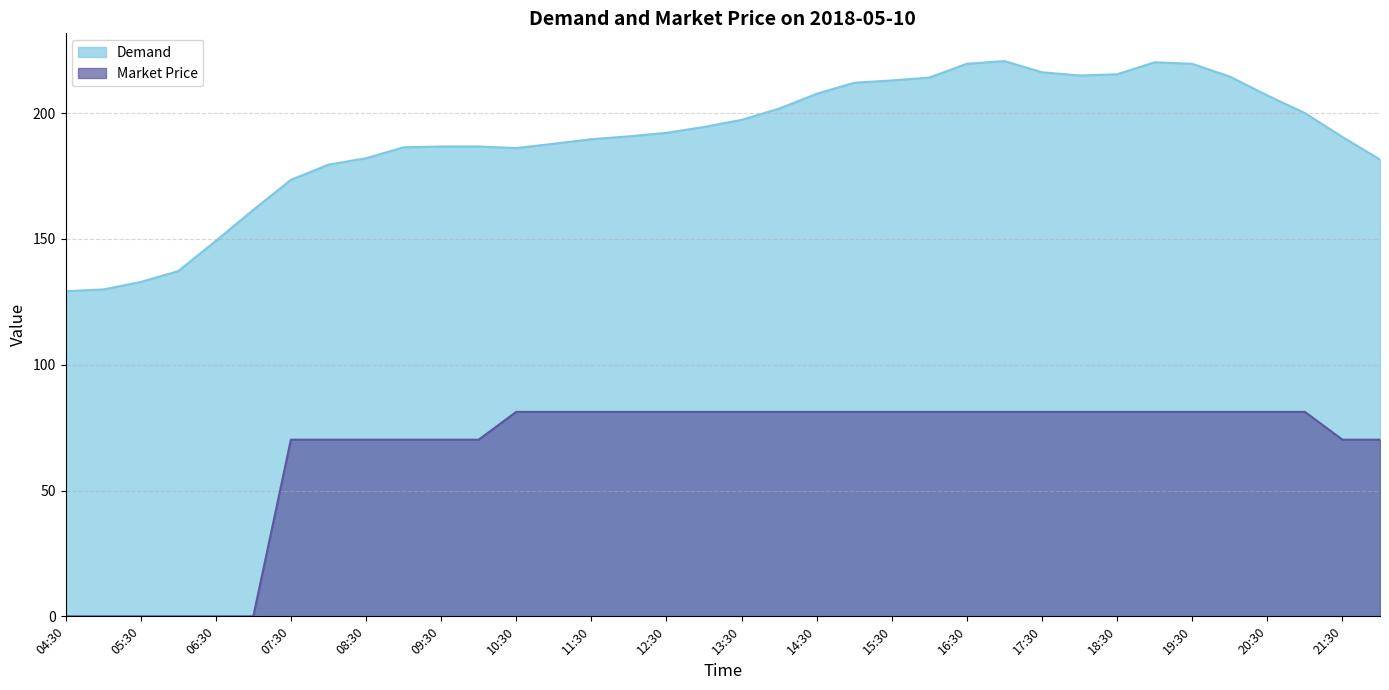

What is the label of the 1st point from the right?

22:00